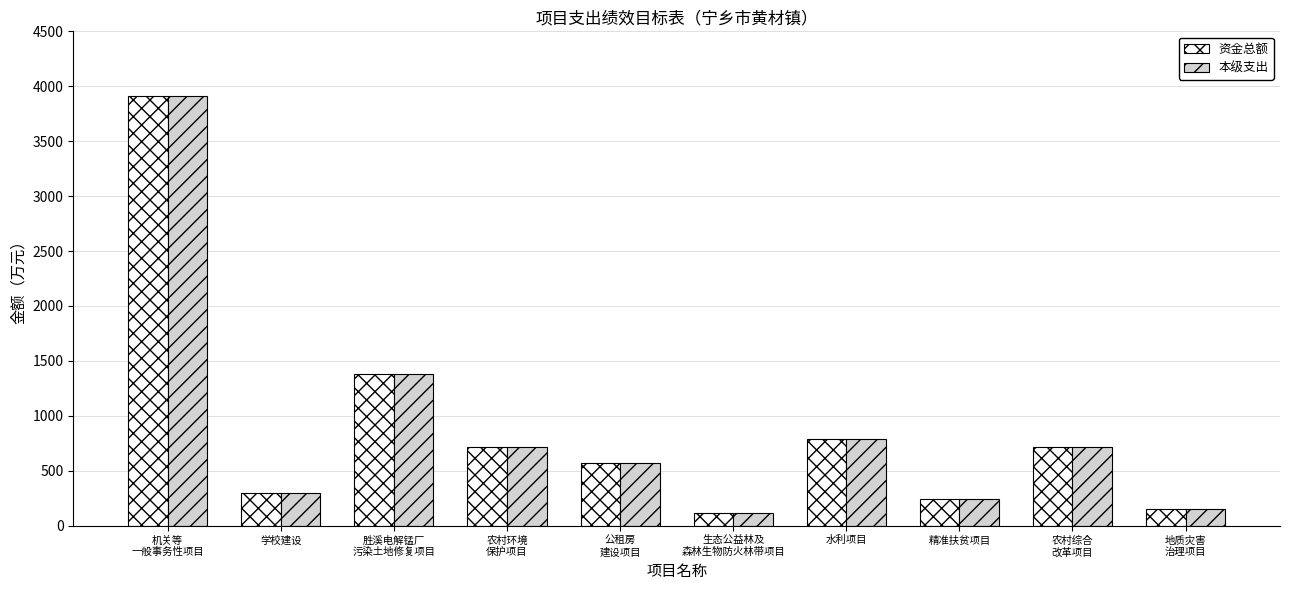

What is the difference between the 资金总额 values at 地质灾害
治理项目 and 生态公益林及
森林生物防火林带项目?

37.5